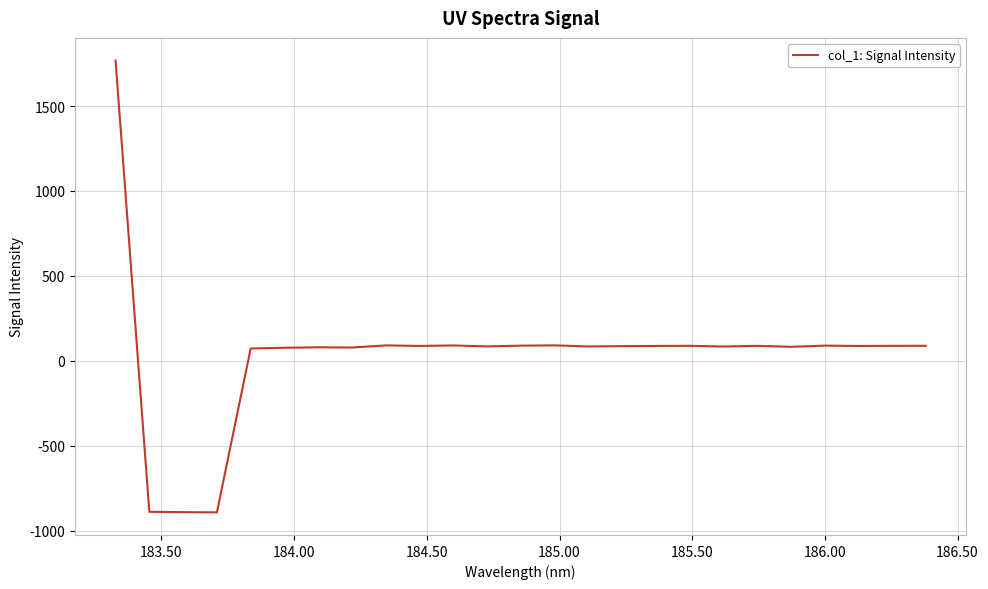

How many values are below 87?

12